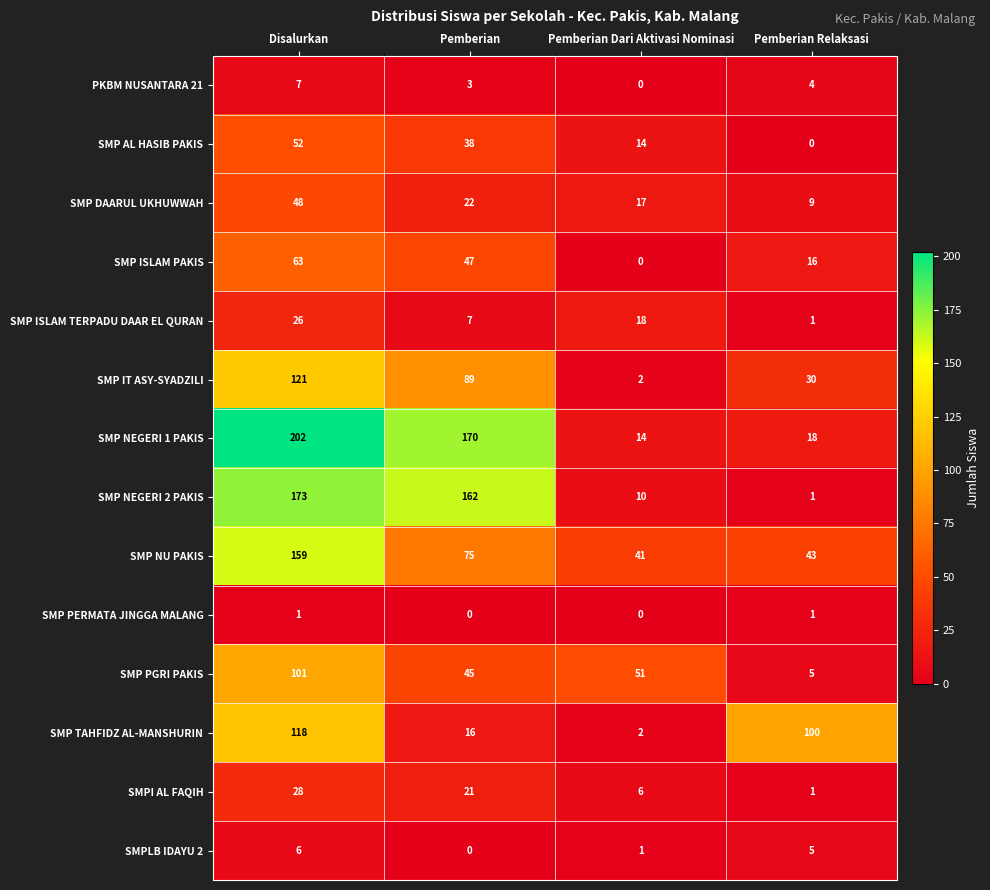

Which series has the largest total across all categories?

SMP NEGERI 1 PAKIS